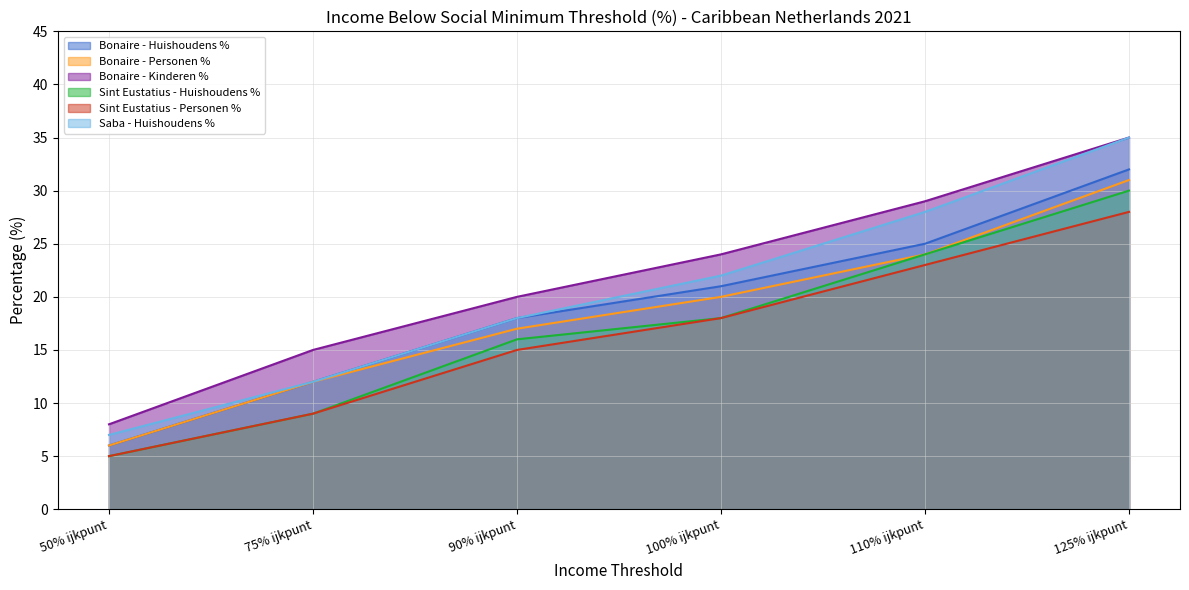

What is the value of the Bonaire - Huishoudens % point at the 4th from the left?

21